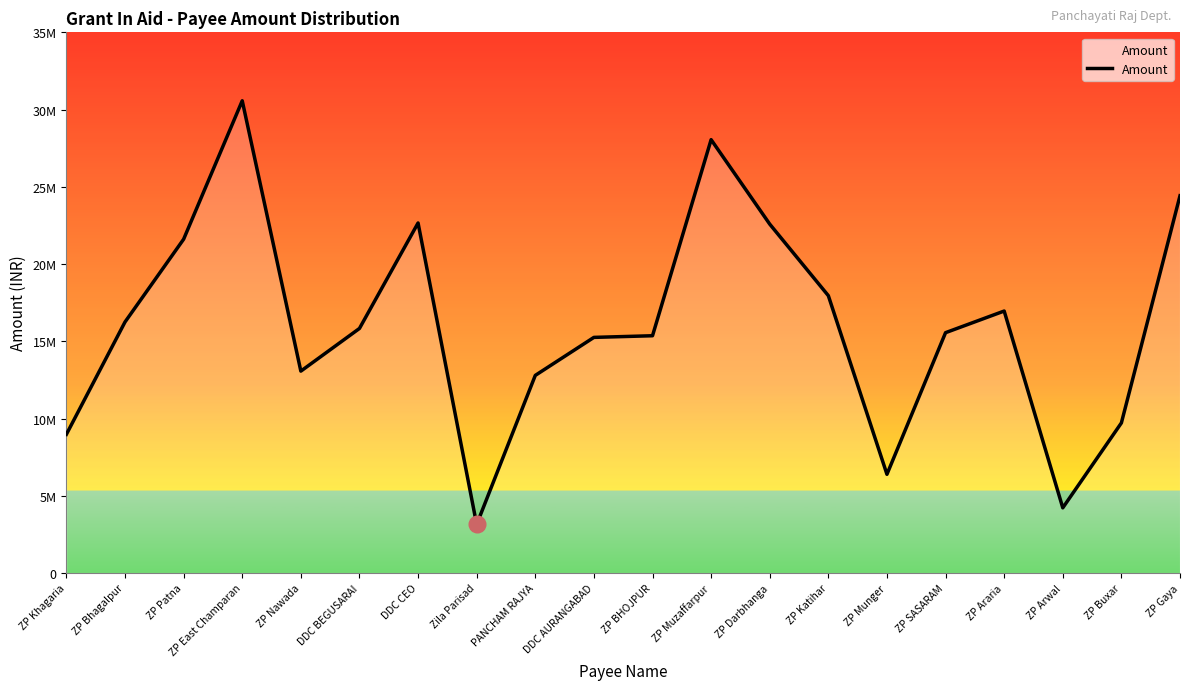

List the labels in order of value, smallest first.

Zila Parisad, ZP Arwal, ZP Munger, ZP Khagaria, ZP Buxar, PANCHAM RAJYA, ZP Nawada, DDC AURANGABAD, ZP BHOJPUR, ZP SASARAM, DDC BEGUSARAI, ZP Bhagalpur, ZP Araria, ZP Katihar, ZP Patna, ZP Darbhanga, DDC CEO, ZP Gaya, ZP Muzaffarpur, ZP East Champaran